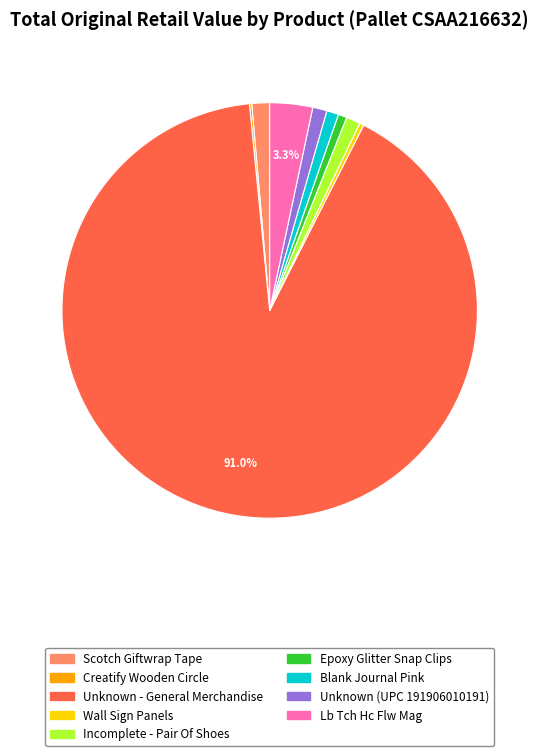

Which slice is the largest?

Unknown - General Merchandise